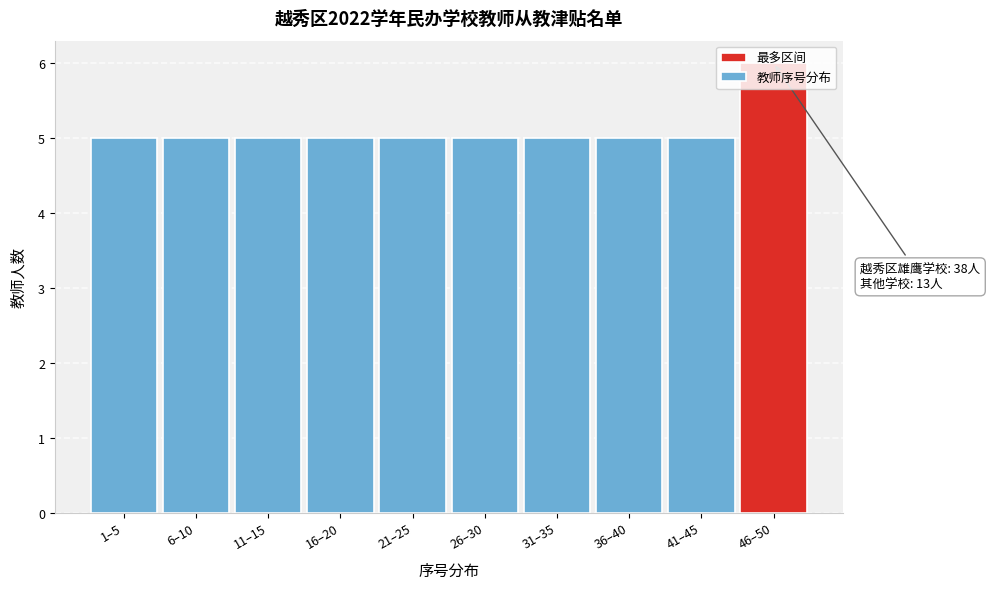

What is the approximate value at 11–15?

5